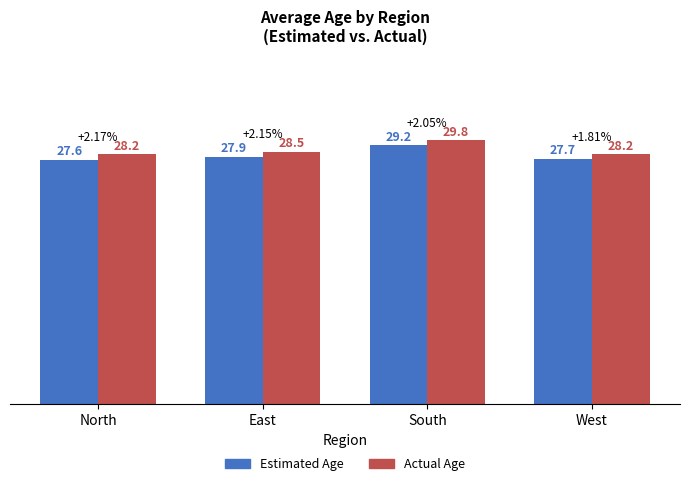

What position from the left is East?

2